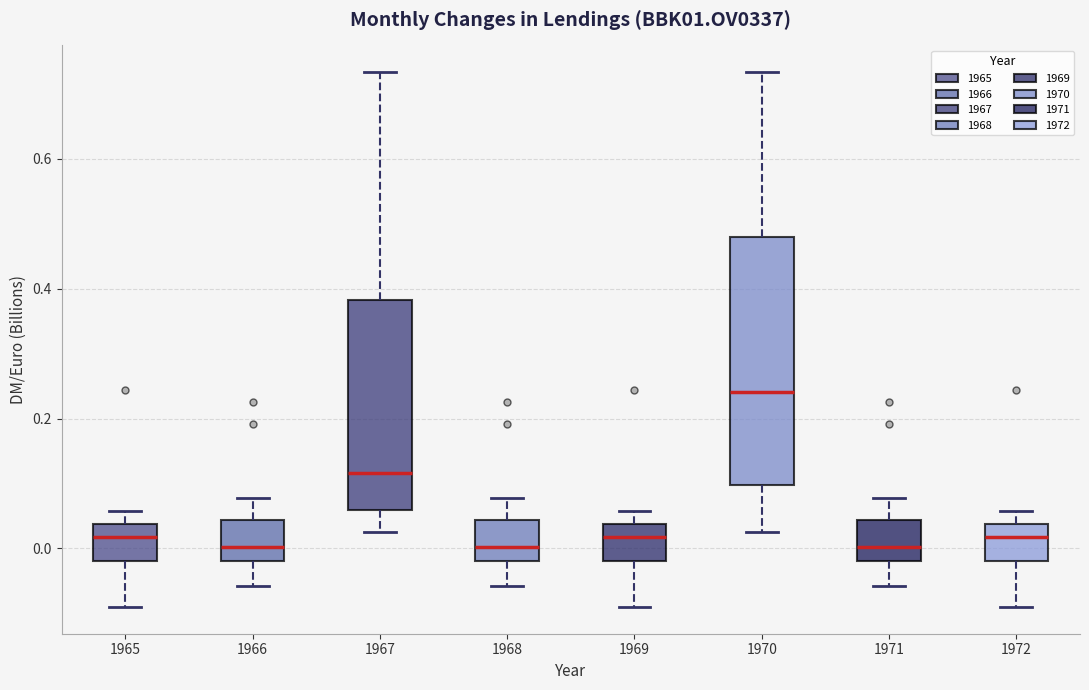

Reading left to right, read every box against the y-axis: the position of its median line, the range the box covers, and the ends of its whiskers. The values are not printed on the chart, so give them approximately, as read against the axis.

1965: median 0.02, box -0.02 to 0.04, whiskers -0.08 to 0.06
1966: median 0.00, box -0.02 to 0.04, whiskers -0.06 to 0.08
1967: median 0.12, box 0.06 to 0.38, whiskers 0.02 to 0.74
1968: median 0.00, box -0.02 to 0.04, whiskers -0.06 to 0.08
1969: median 0.02, box -0.02 to 0.04, whiskers -0.08 to 0.06
1970: median 0.24, box 0.10 to 0.48, whiskers 0.02 to 0.74
1971: median 0.00, box -0.02 to 0.04, whiskers -0.06 to 0.08
1972: median 0.02, box -0.02 to 0.04, whiskers -0.08 to 0.06